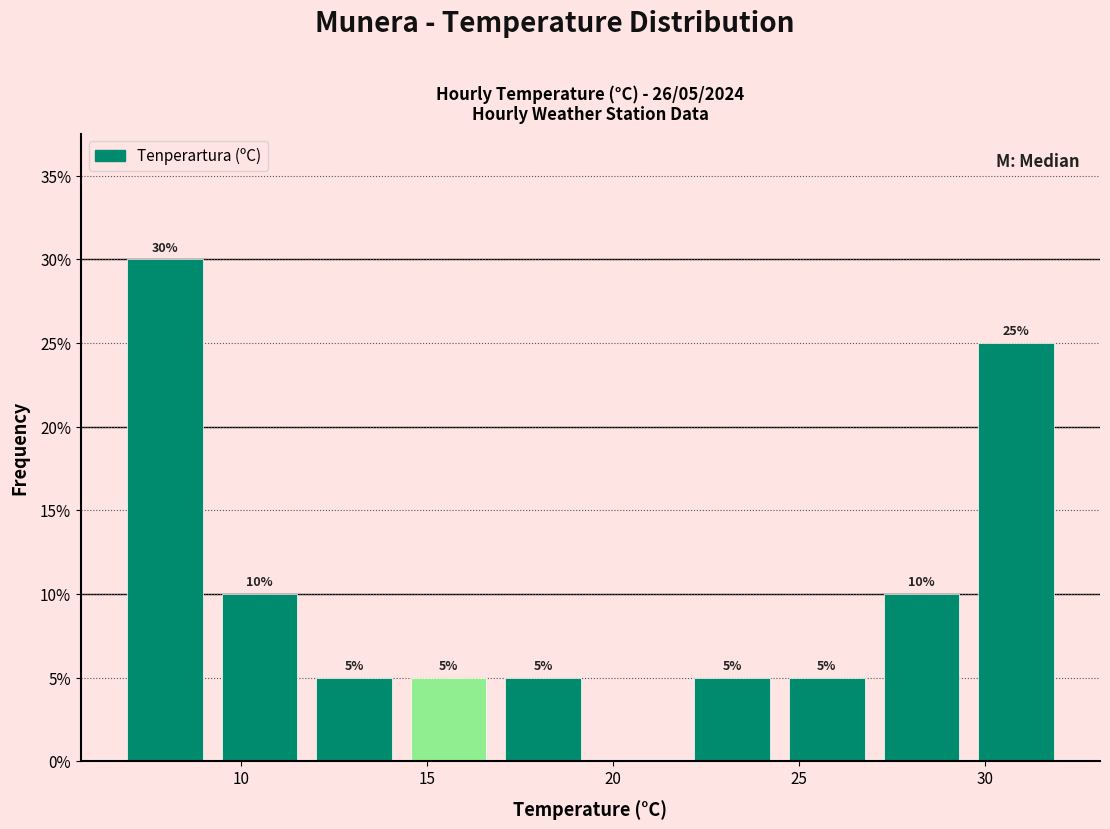

Which range on the x-axis has the tallest bar?

6.5 to 9.0